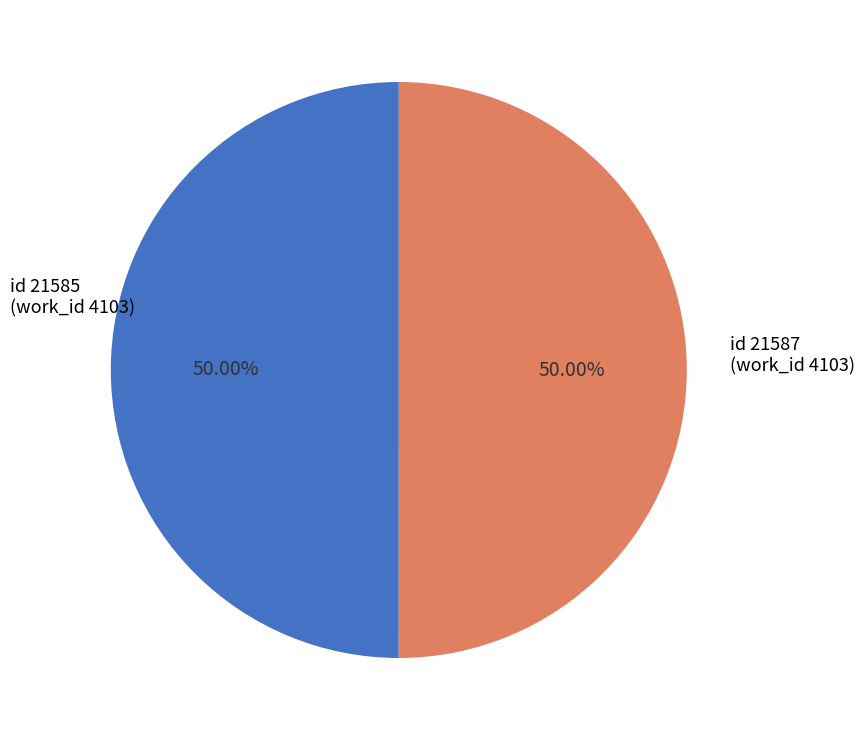

Is the sum of id 21587 (work_id 4103) and id 21585 (work_id 4103) greater than half?

Yes